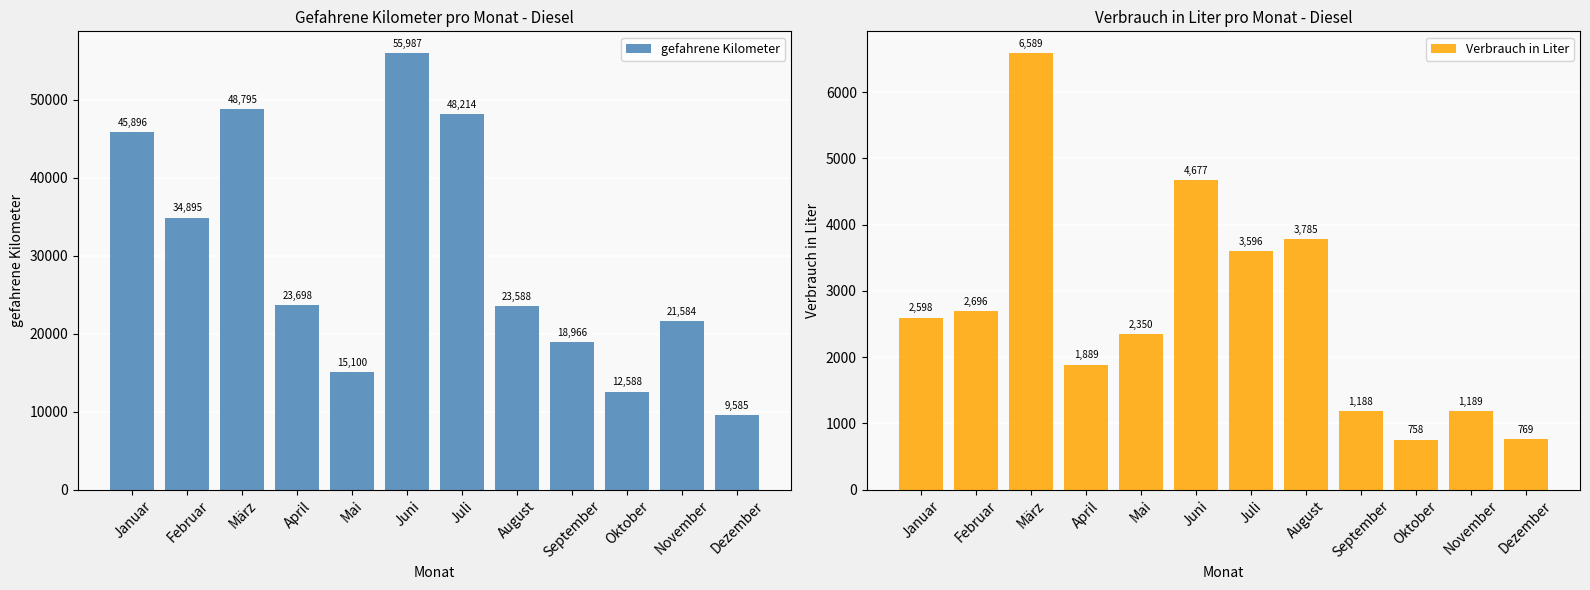

How many categories are shown in the chart?

12